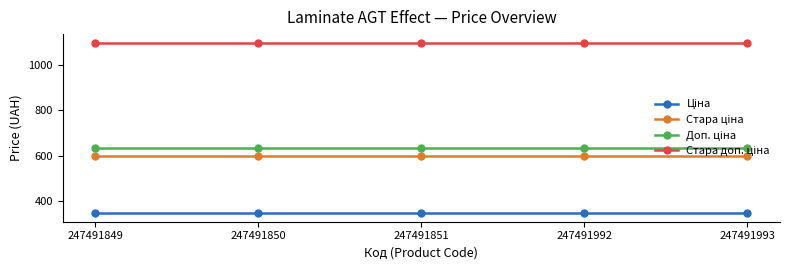

What is the greatest value displayed?

1100.0